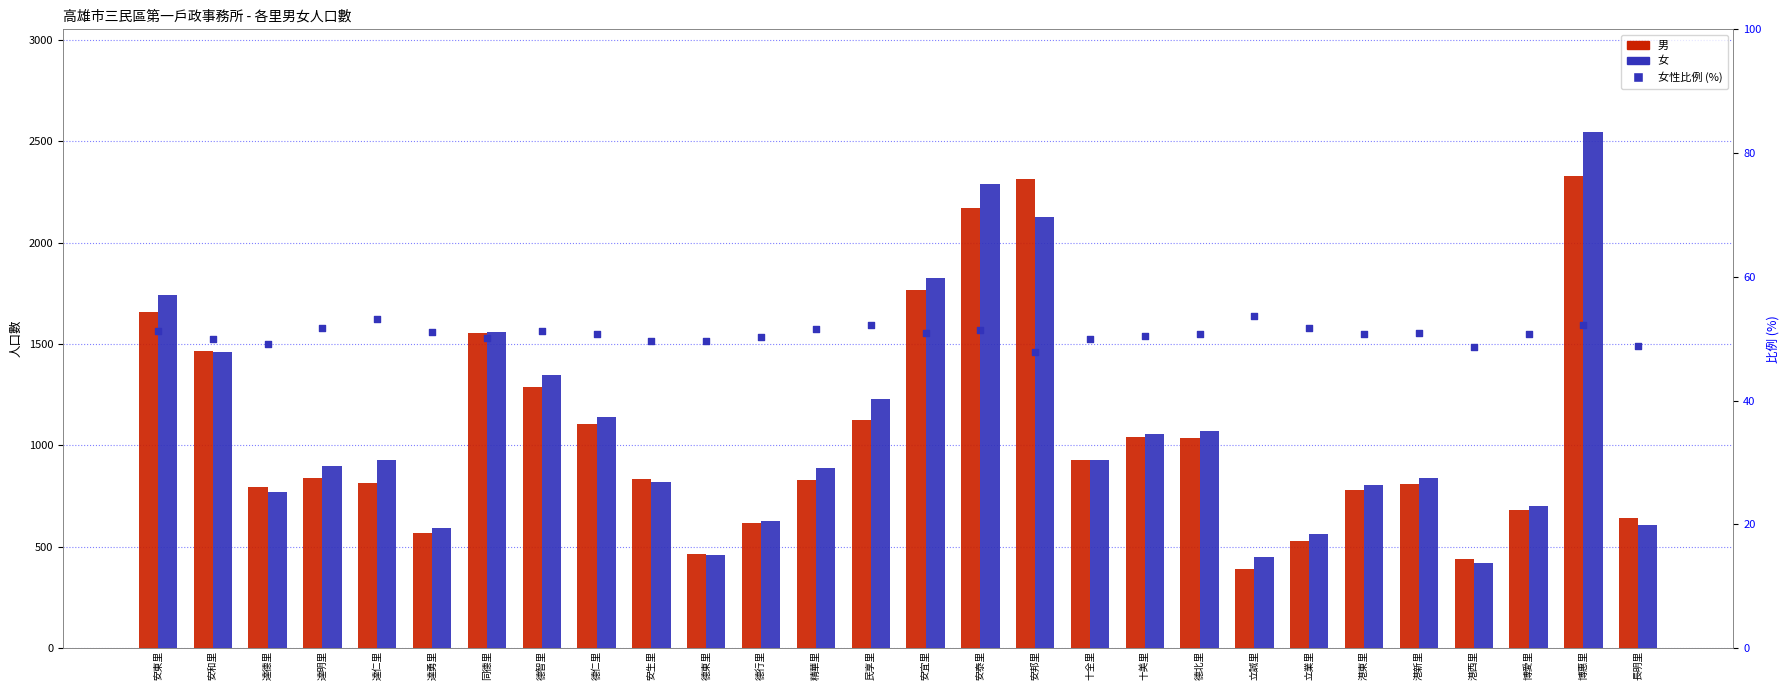

At which category is the sum across all series the highest?

博惠里